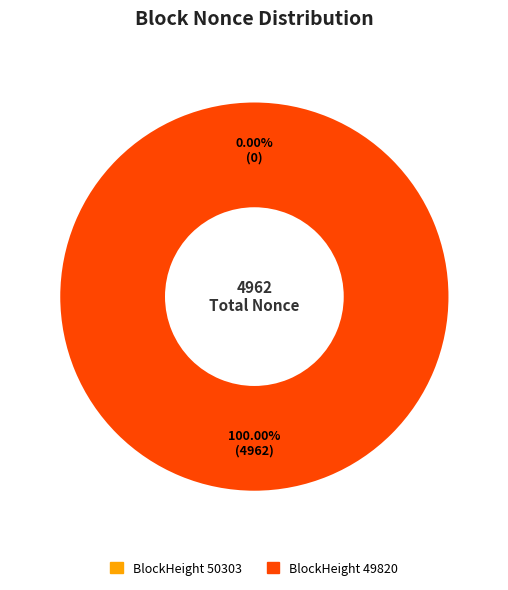

What percentage do 49820 and 50303 together represent?

100.0%